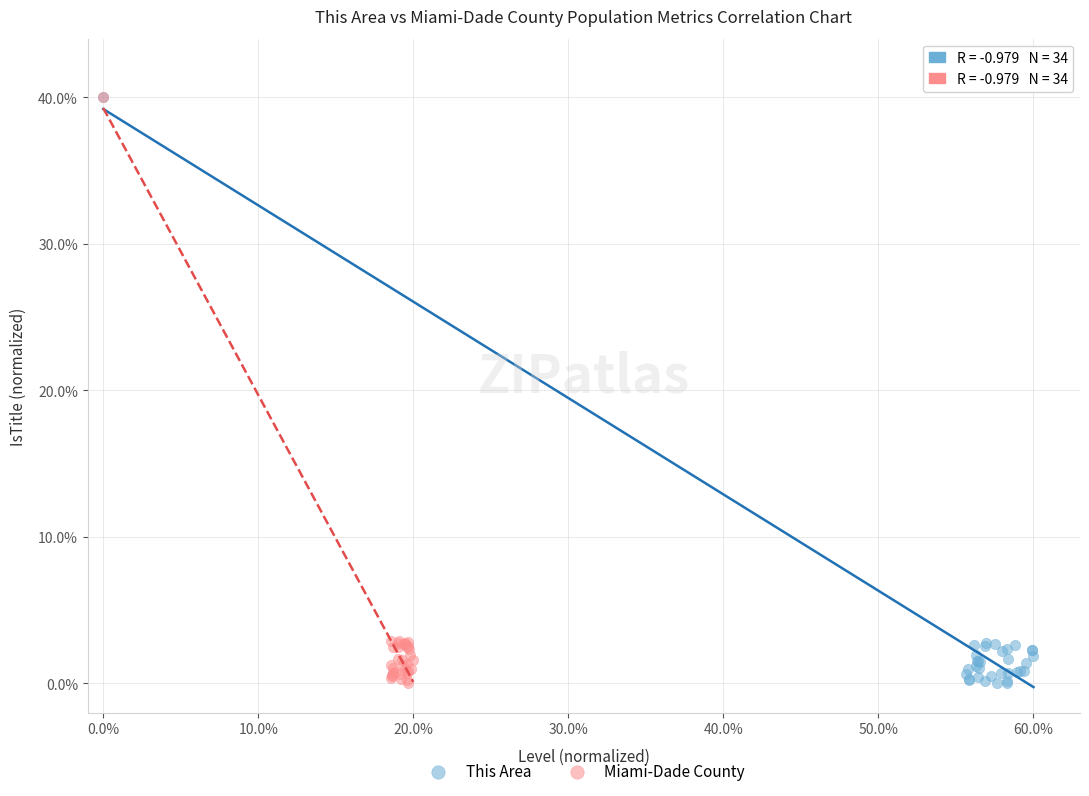

What are all the series names shown in the legend?

This Area, Miami-Dade County